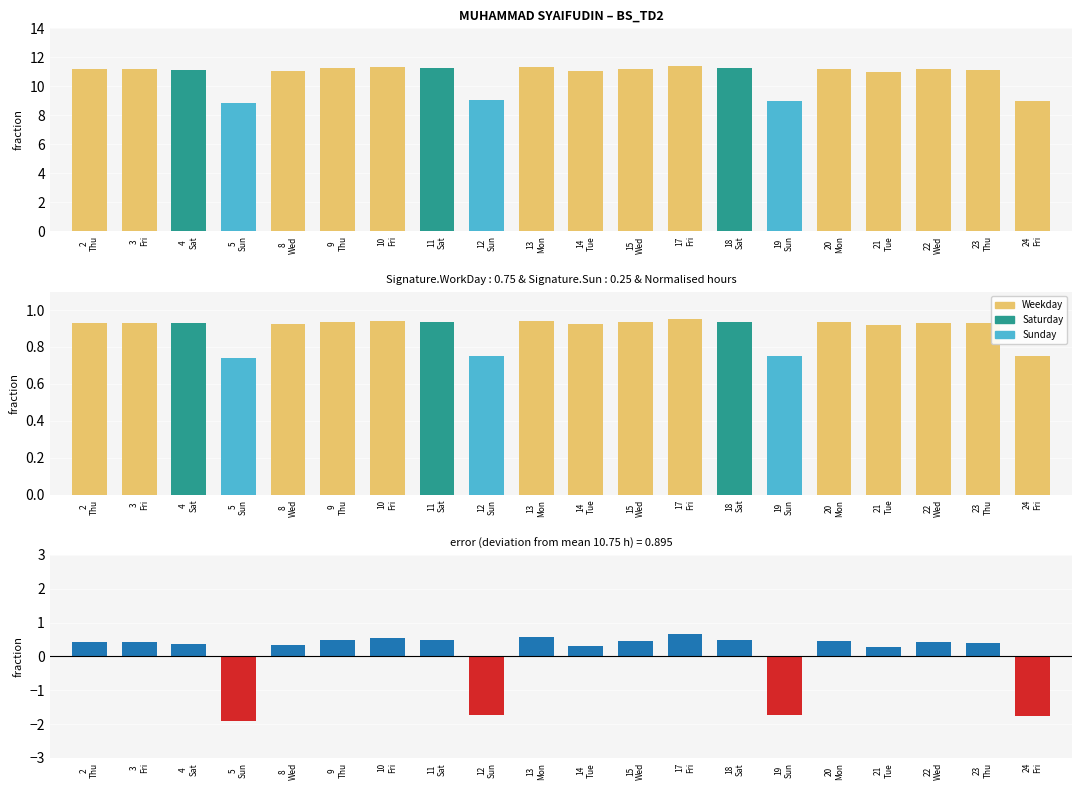

What is the difference between the Low values at 12
Sun and 14
Tue?

2.0